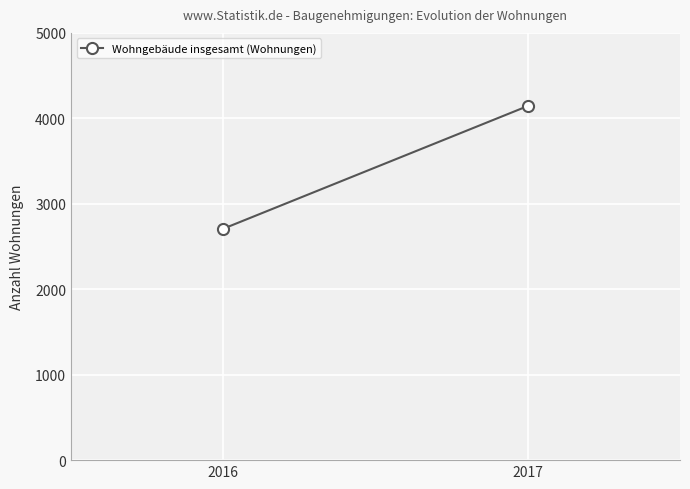

What is the minimum value shown in the chart?

2708